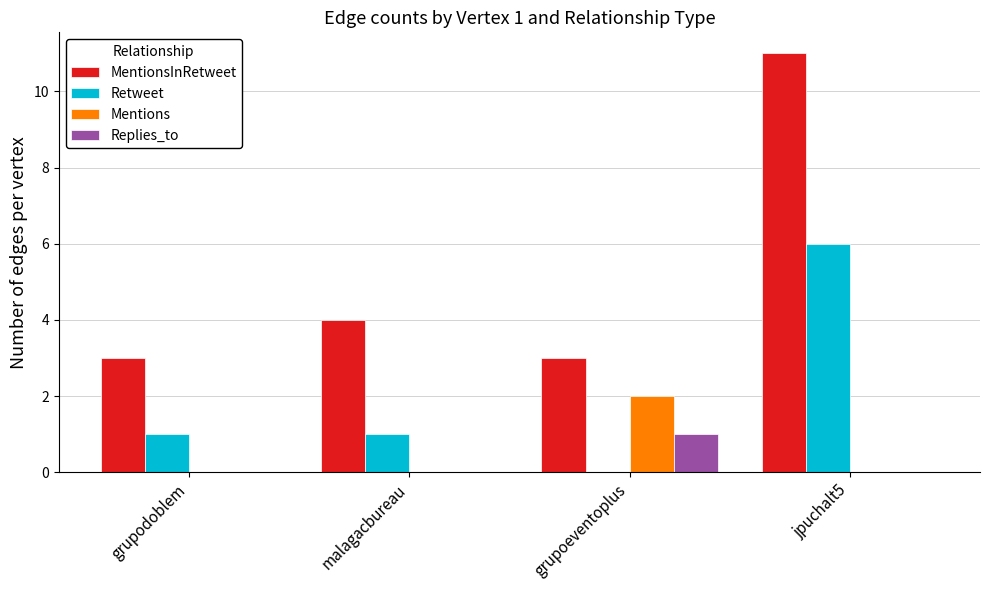

Which series has the largest total across all categories?

MentionsInRetweet